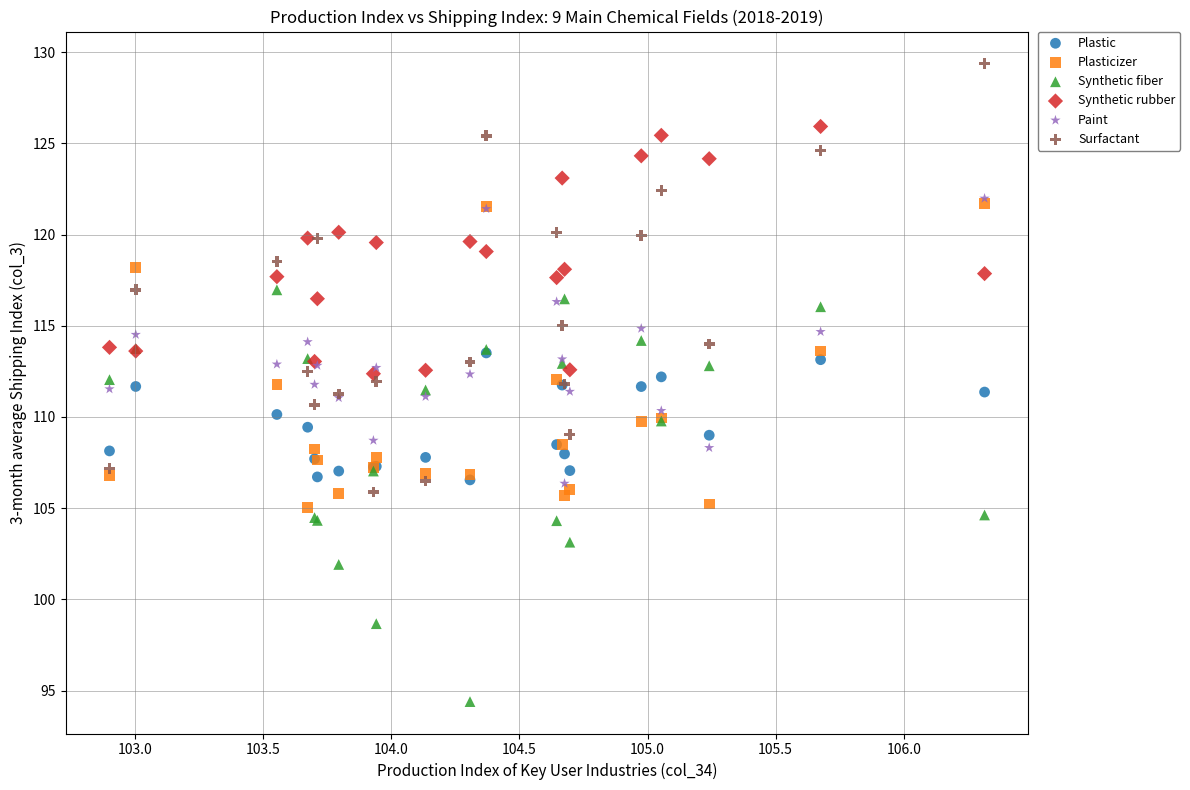

What are all the series names shown in the legend?

Plastic, Plasticizer, Synthetic fiber, Synthetic rubber, Paint, Surfactant